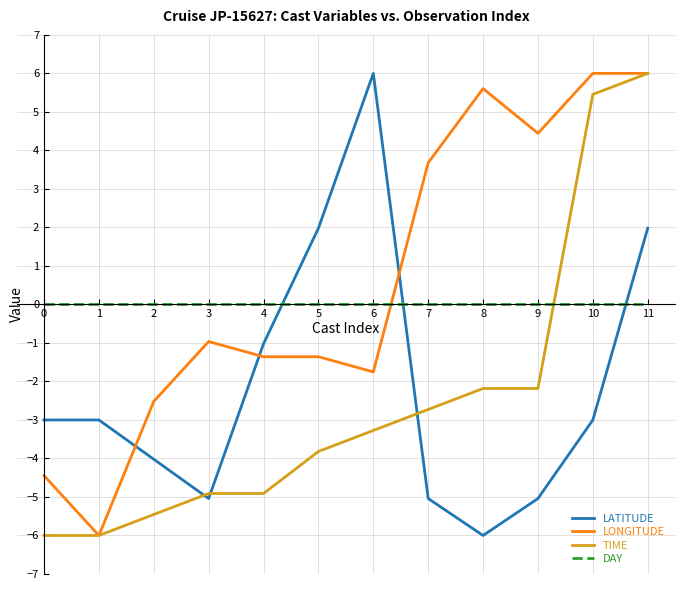

The value of TIME at 7 is -1.2. True or false?

False